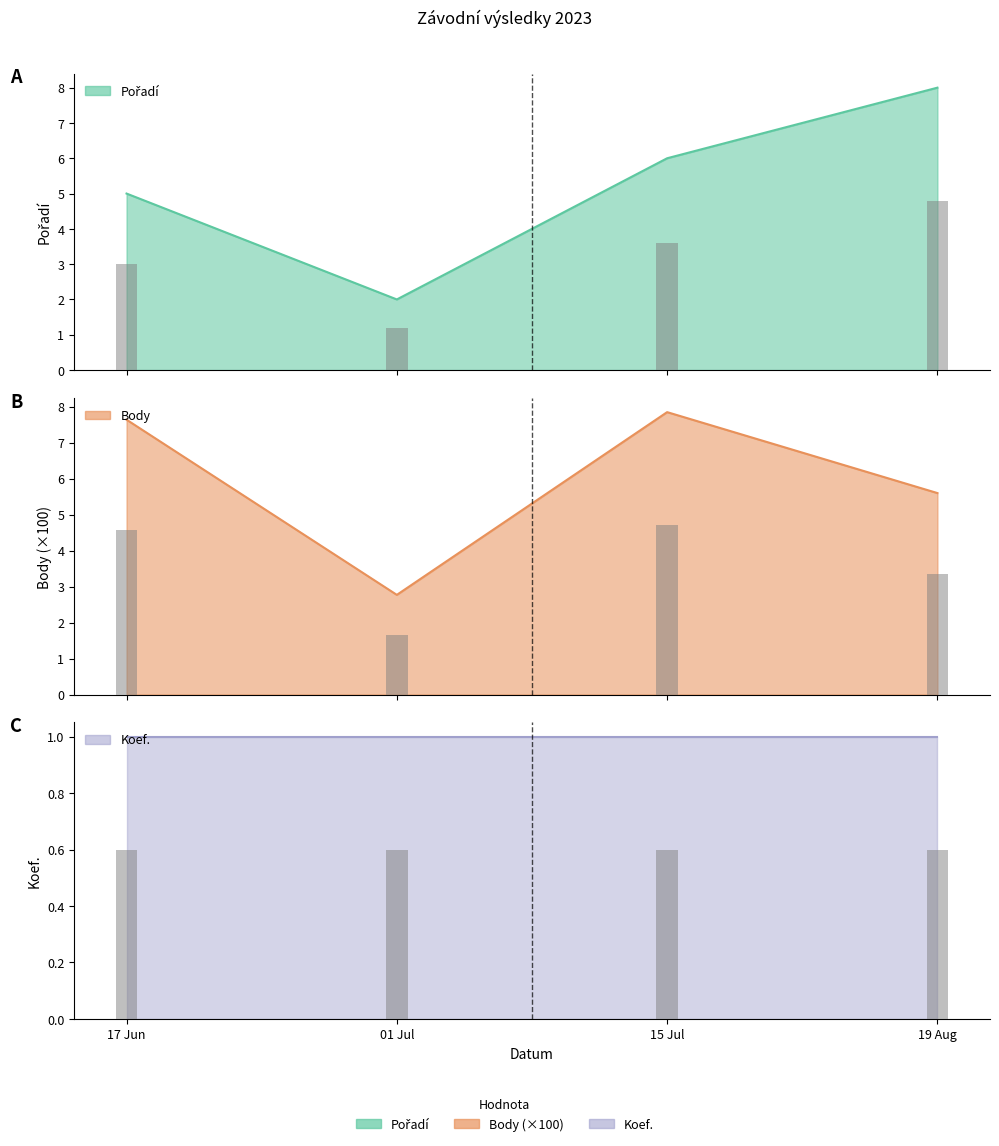

The Pořadí series shows 5.0 at 17 Jun. True or false?

True